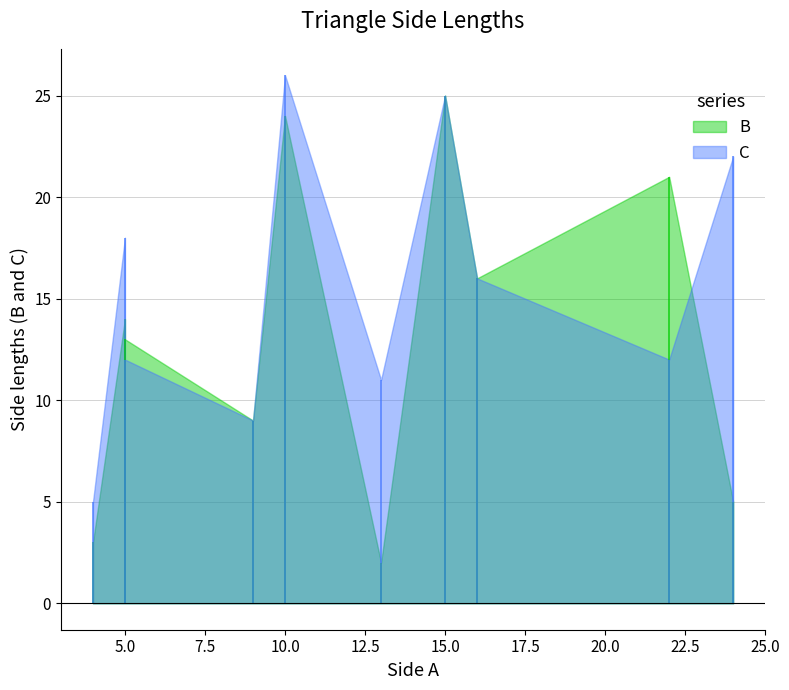

What is the maximum value for B?

25